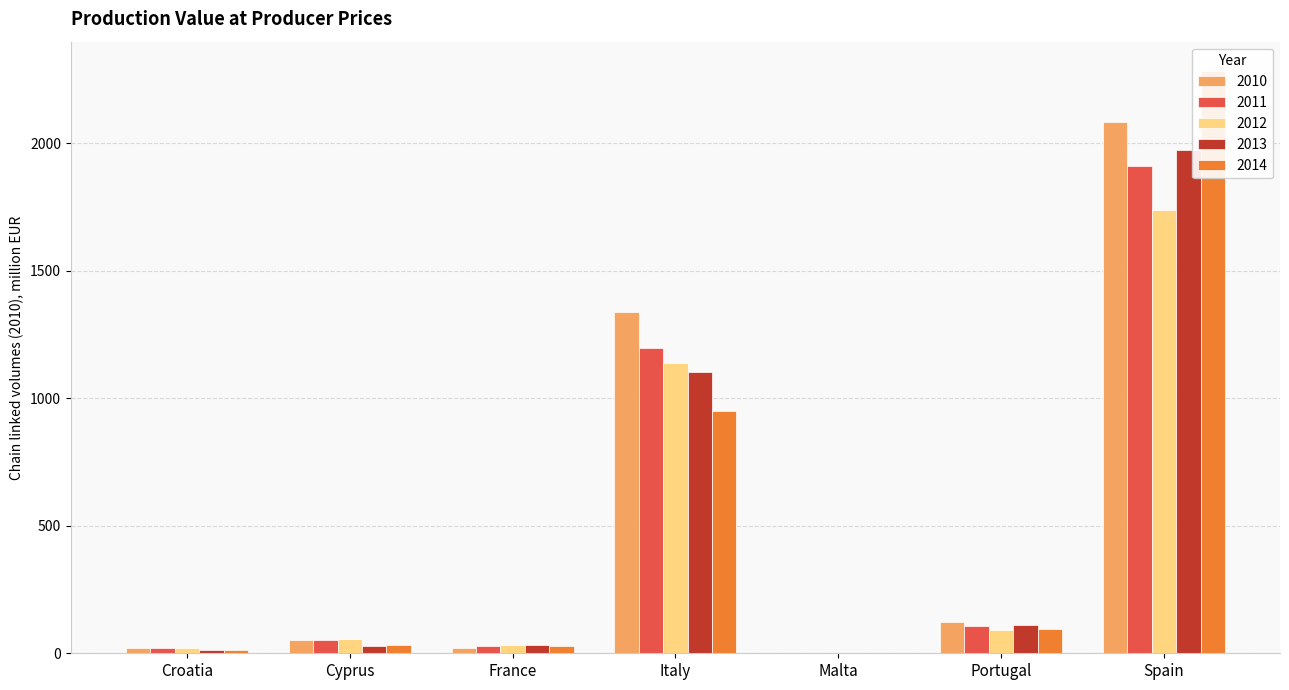

Which label corresponds to the largest value in the chart?

Spain